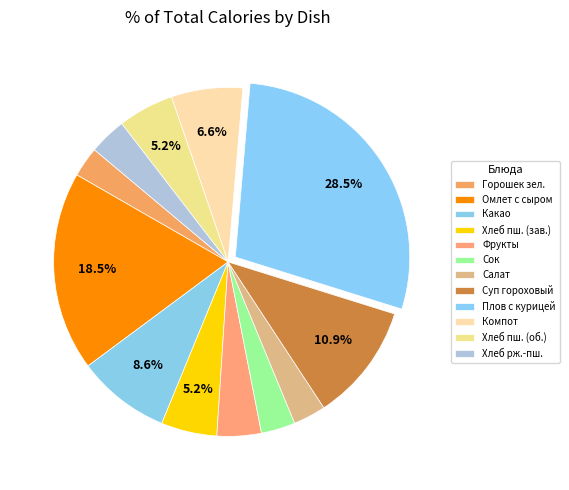

How many segments does this pie chart have?

12